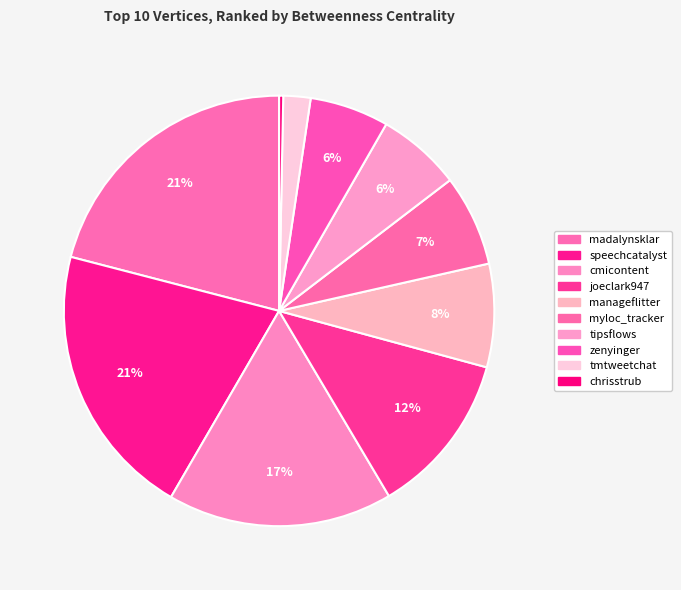

What percentage do tmtweetchat and myloc_tracker together represent?

8.9%